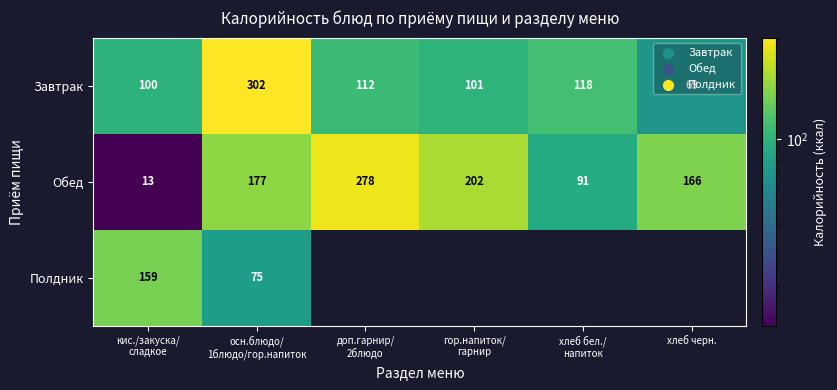

How many values in the Завтрак series are below 112?

3